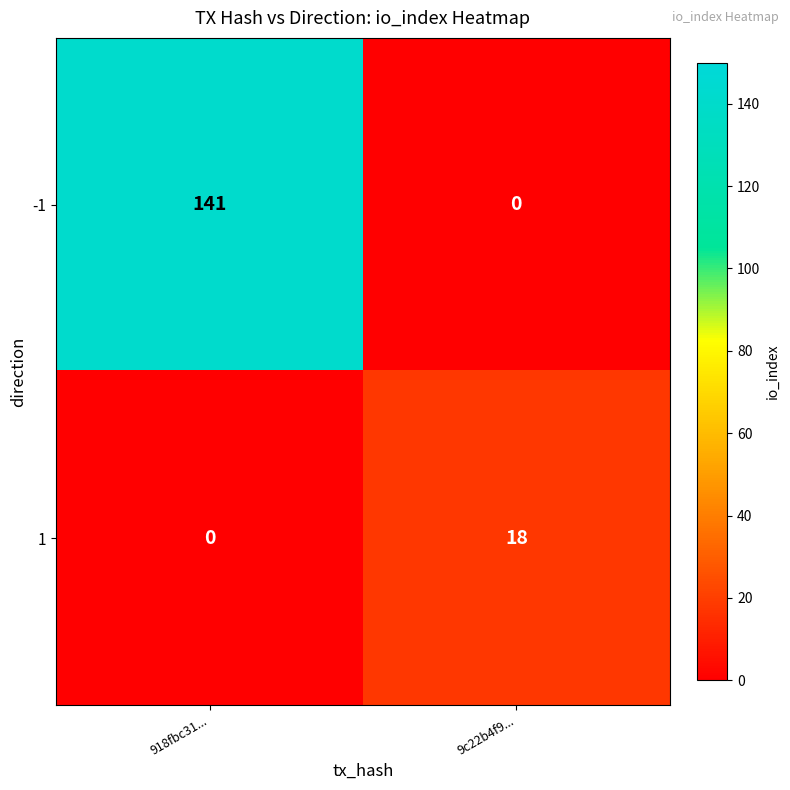

What is the sum of all 1 values?

18